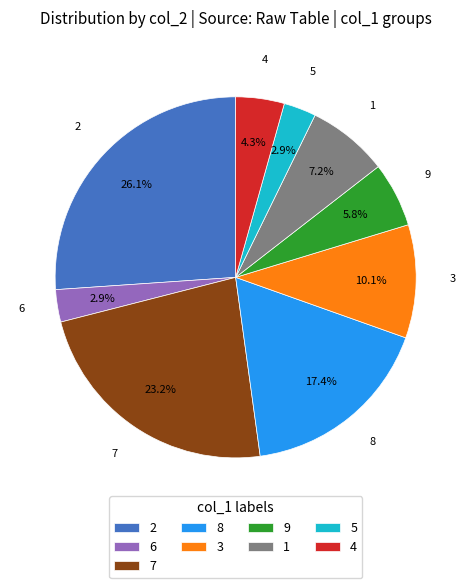

To the nearest percent, what is the combined percentage of 4 and 3?

14%